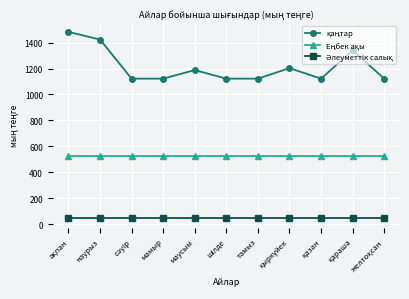

What is the greatest value displayed?

1482